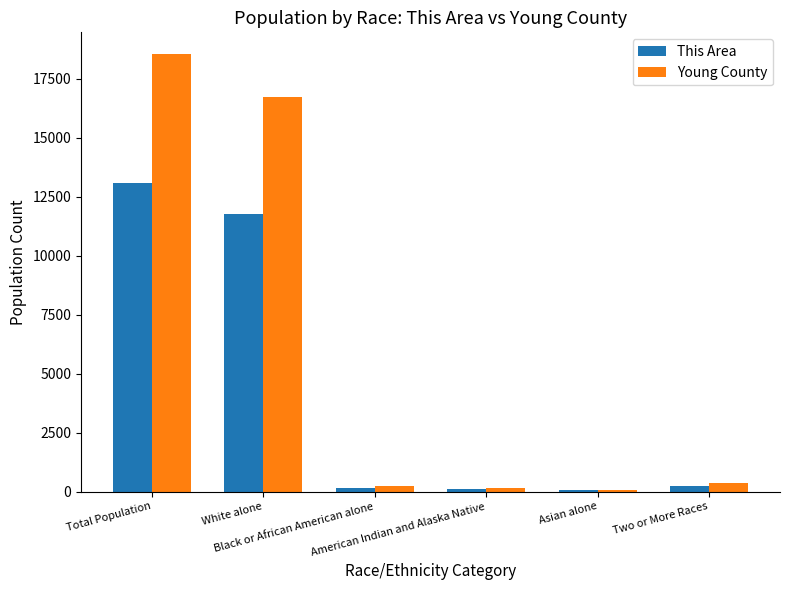

Which series has the largest total across all categories?

Young County